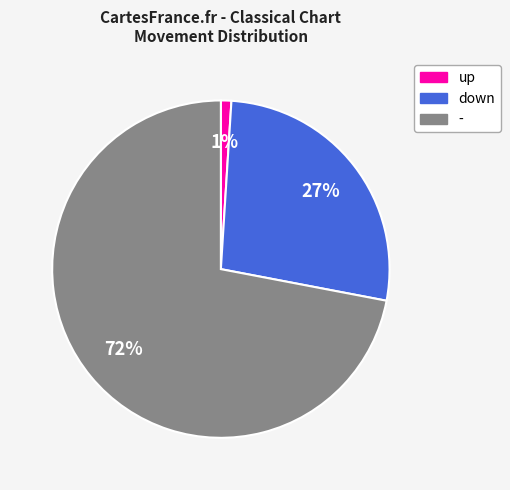

To the nearest percent, what is the difference between the largest and smallest slice percentages?

71%